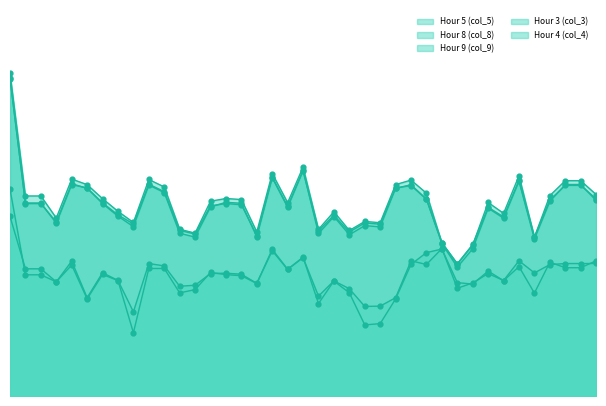

What are all the series names shown in the legend?

Hour 5 (col_5), Hour 8 (col_8), Hour 9 (col_9), Hour 3 (col_3), Hour 4 (col_4)